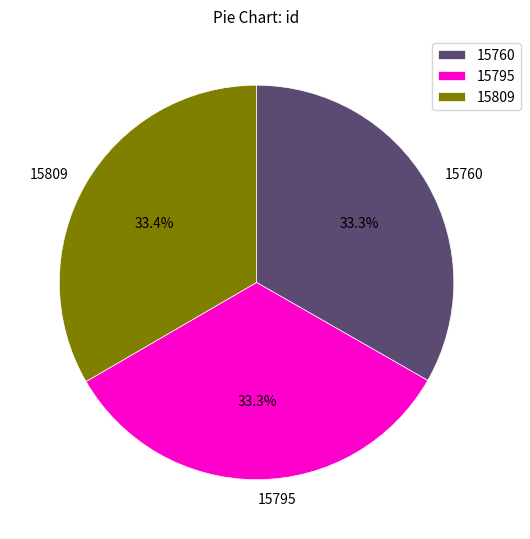

What portion of the pie excludes 15809?

66.6%